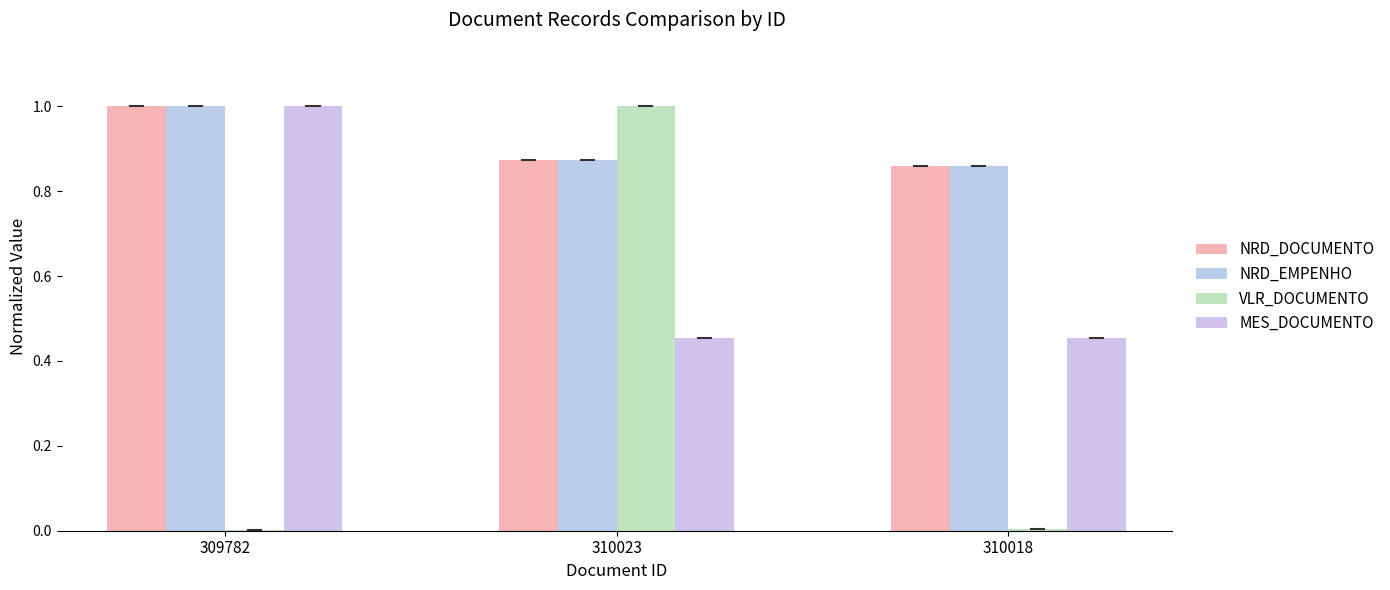

What are all the series names shown in the legend?

NRD_DOCUMENTO, NRD_EMPENHO, VLR_DOCUMENTO, MES_DOCUMENTO